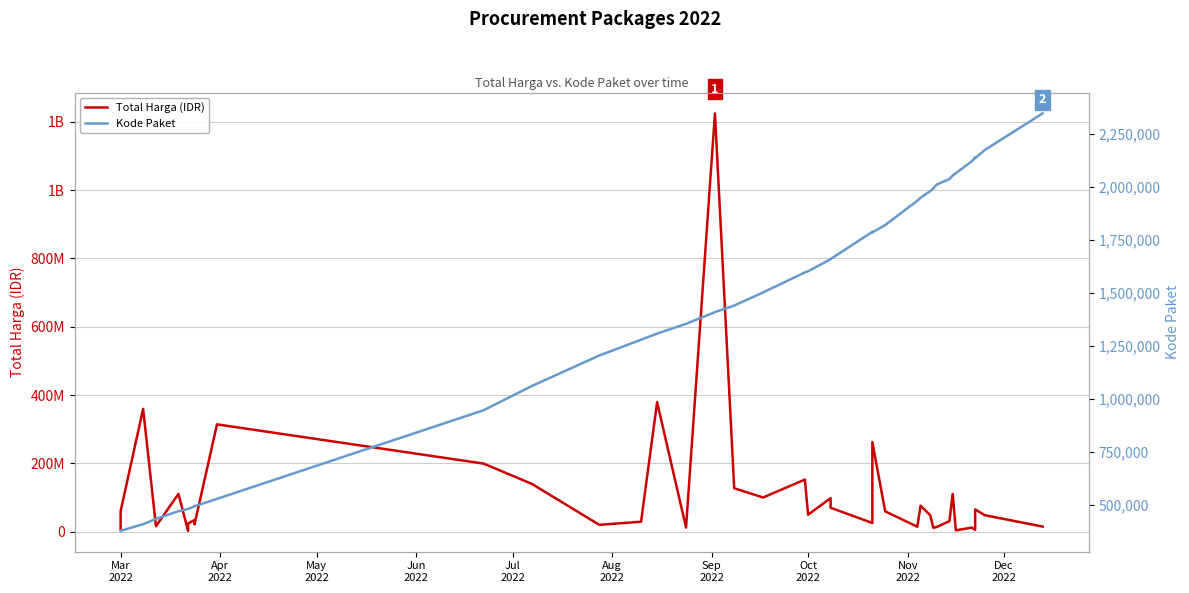

The Total Harga (IDR) series shows 228690890 at 12. True or false?

False